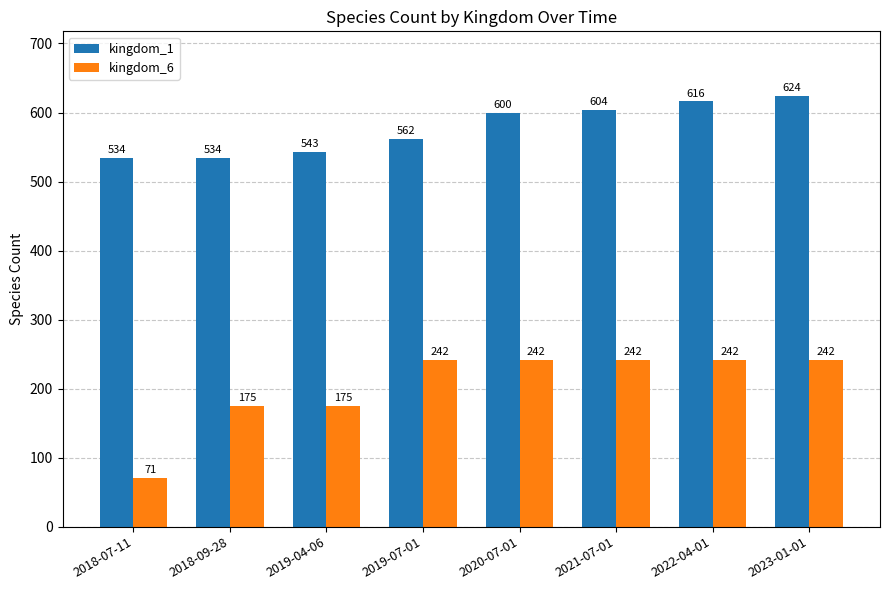

What is the sum of all kingdom_1 values?

4617